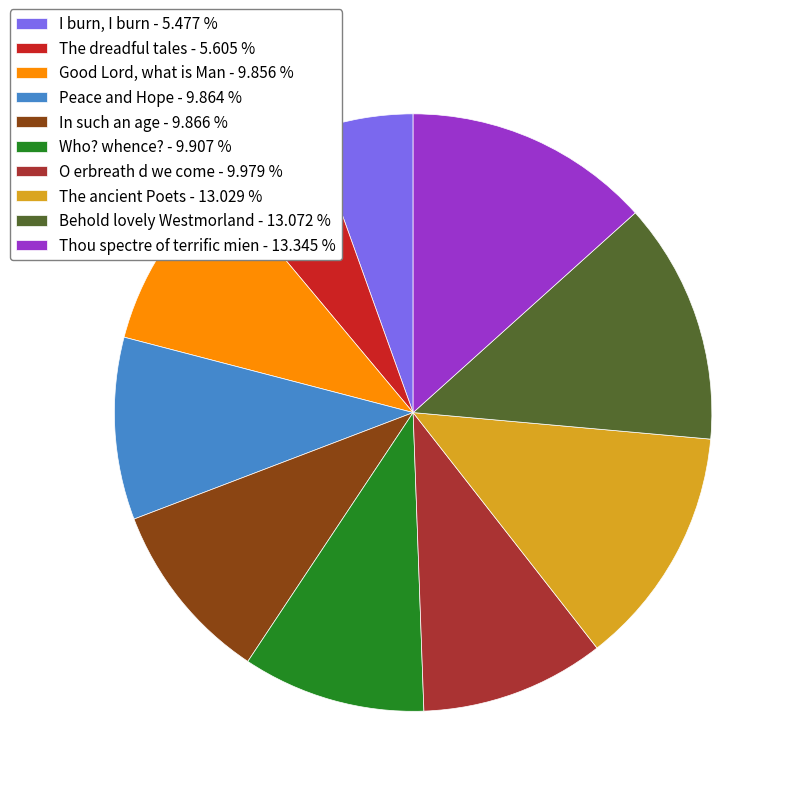

How many slices are in this pie chart?

10